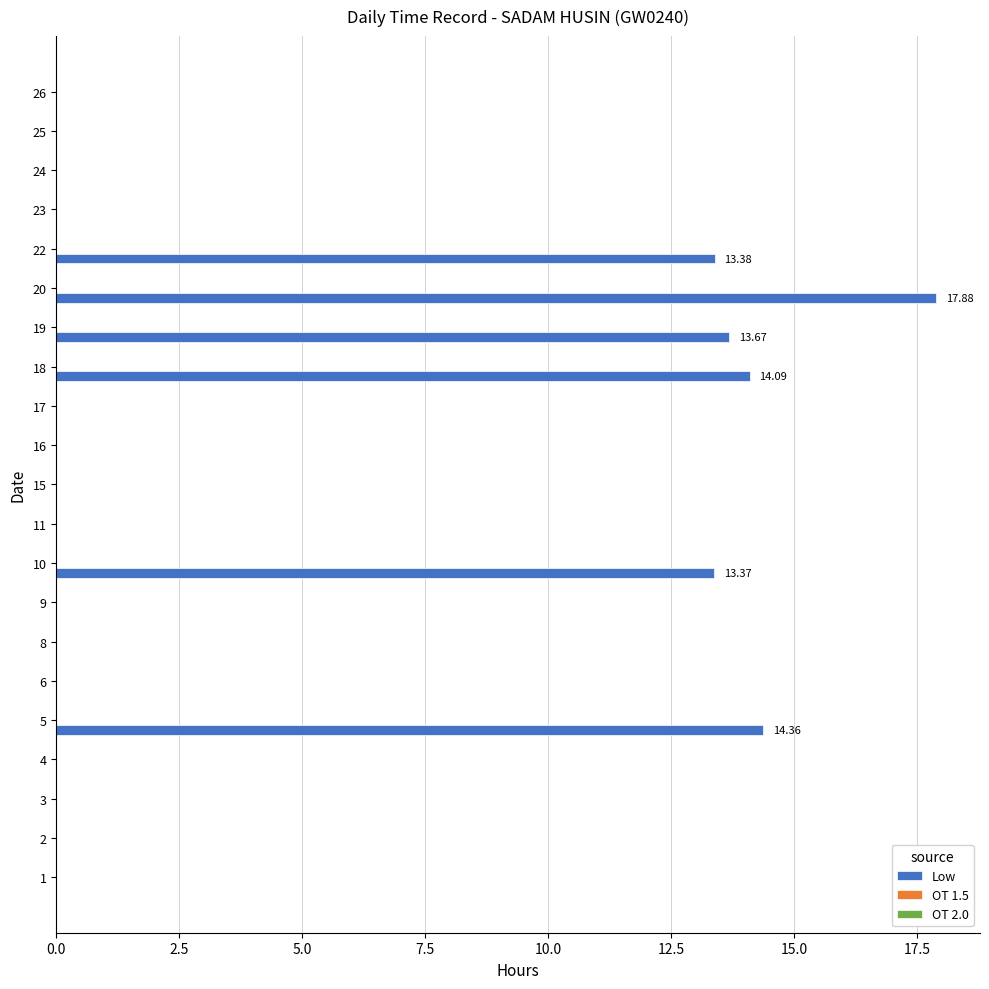

Between 22 and 5, which is larger?

5